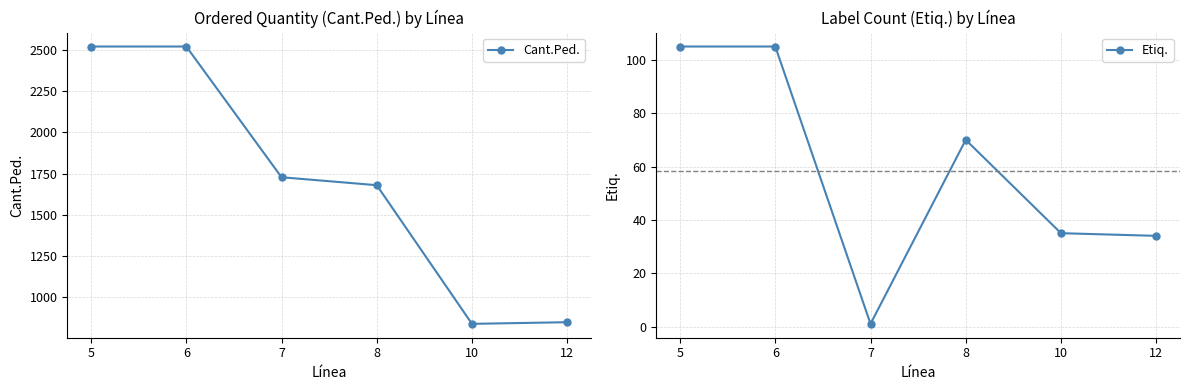

Between 7 and 8, which is larger?

7